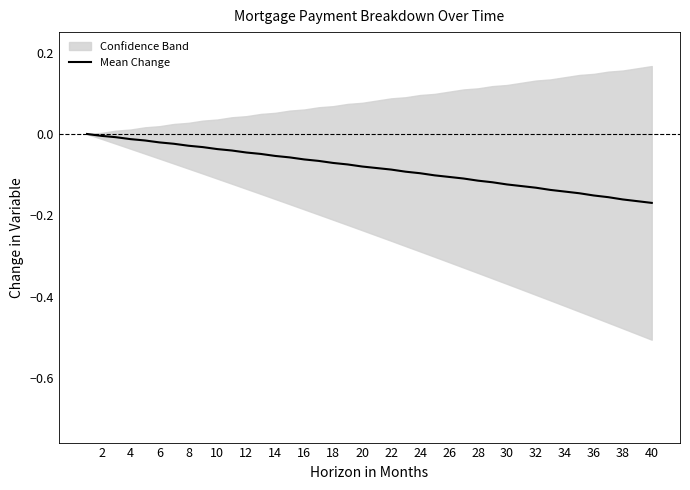

Reading left to right, extract all data points from this chart.

0.0	-0.0	-0.0	-0.0	-0.0	-0.0	-0.0	-0.0	-0.0	-0.0	-0.0	-0.0	-0.0	-0.1	-0.1	-0.1	-0.1	-0.1	-0.1	-0.1	-0.1	-0.1	-0.1	-0.1	-0.1	-0.1	-0.1	-0.1	-0.1	-0.1	-0.1	-0.1	-0.1	-0.1	-0.1	-0.2	-0.2	-0.2	-0.2	-0.2